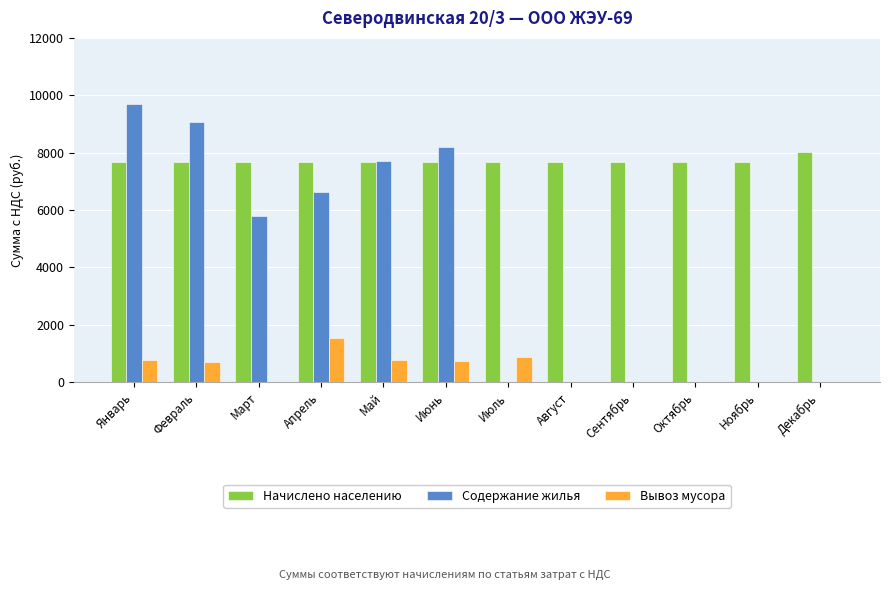

Are the bars horizontal?

No